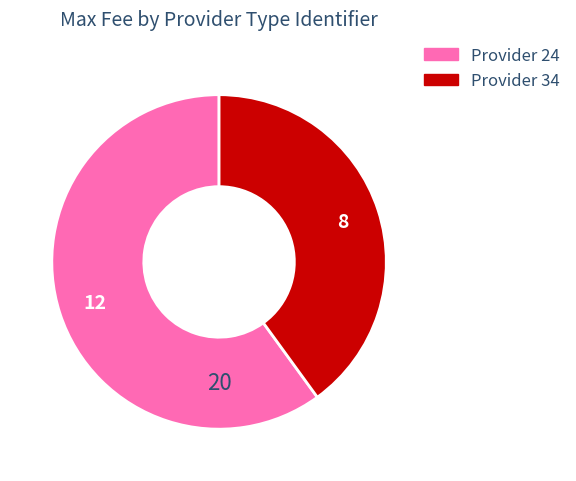

Does any single category account for the majority?

Yes